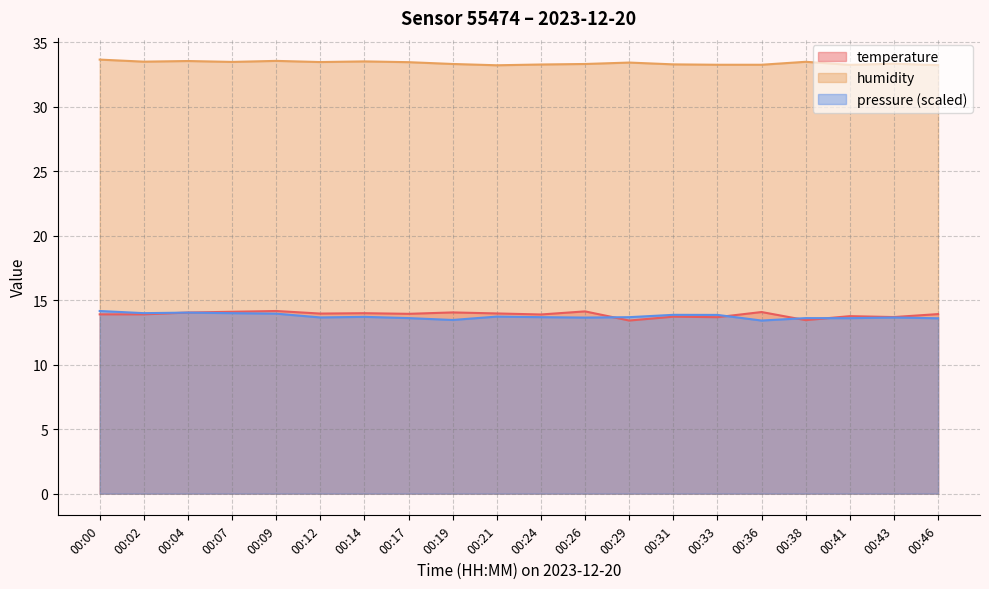

What is the value of the temperature point at the 4th from the left?

14.1